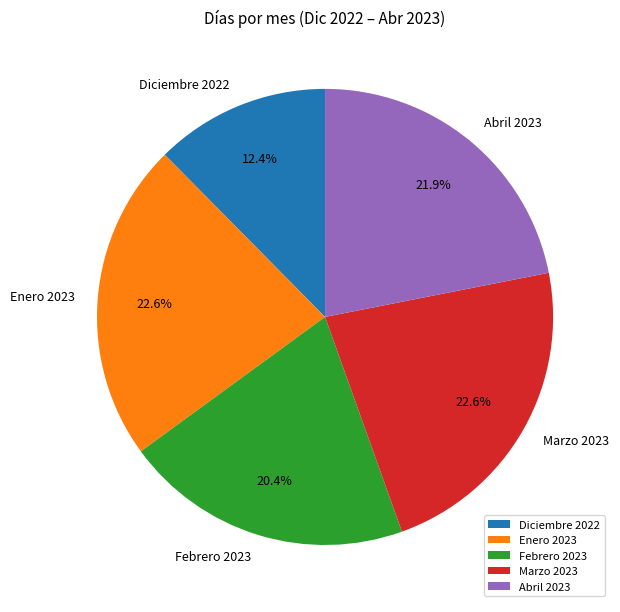

Is Enero 2023 the majority of the pie?

No